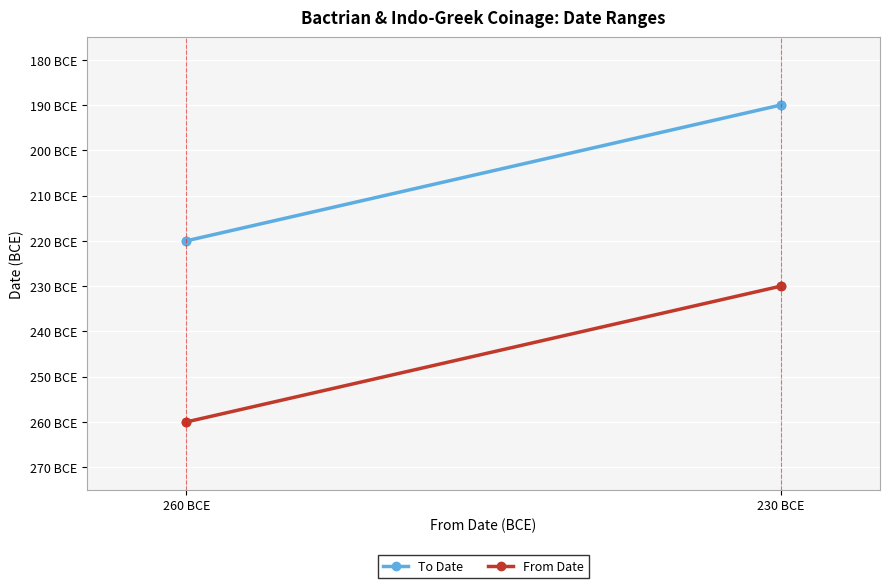

What is the difference between the highest and lowest values at 230 BCE?

40